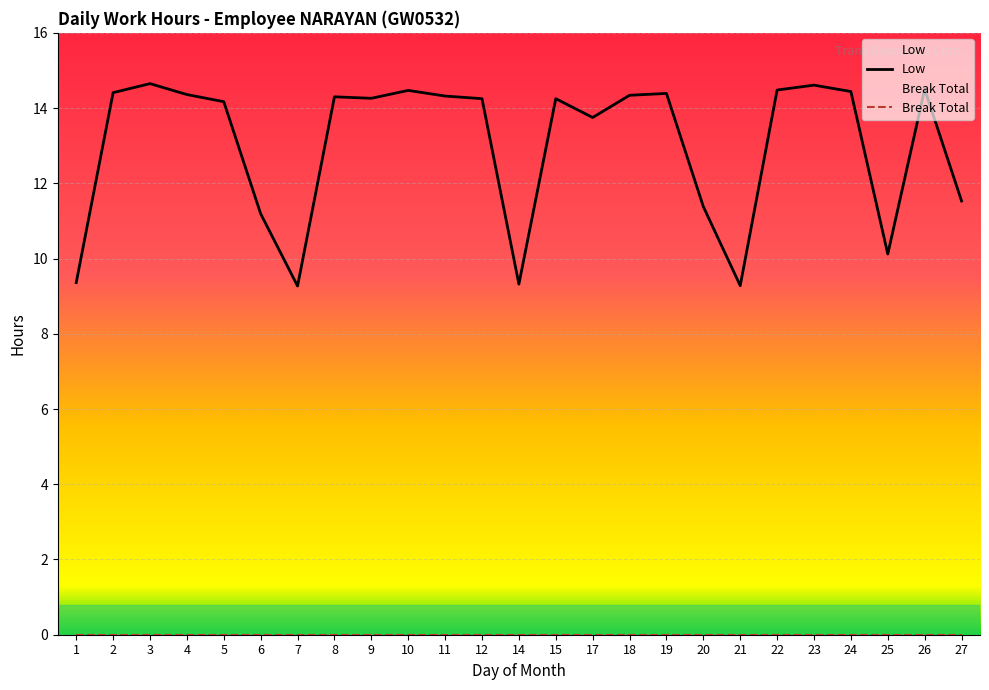

At which category does the chart reach its peak across all series?

3